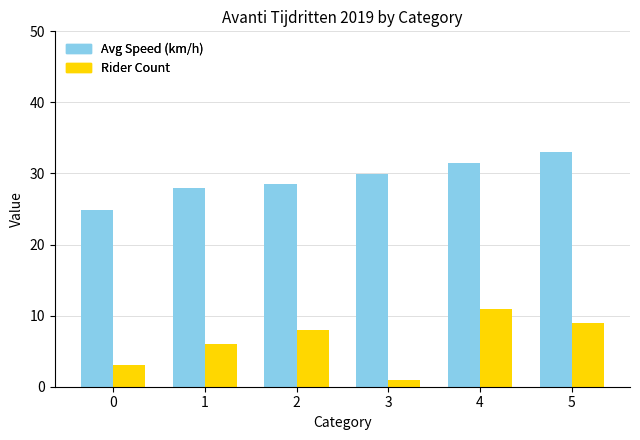

What is the minimum value shown in the chart?

1.0